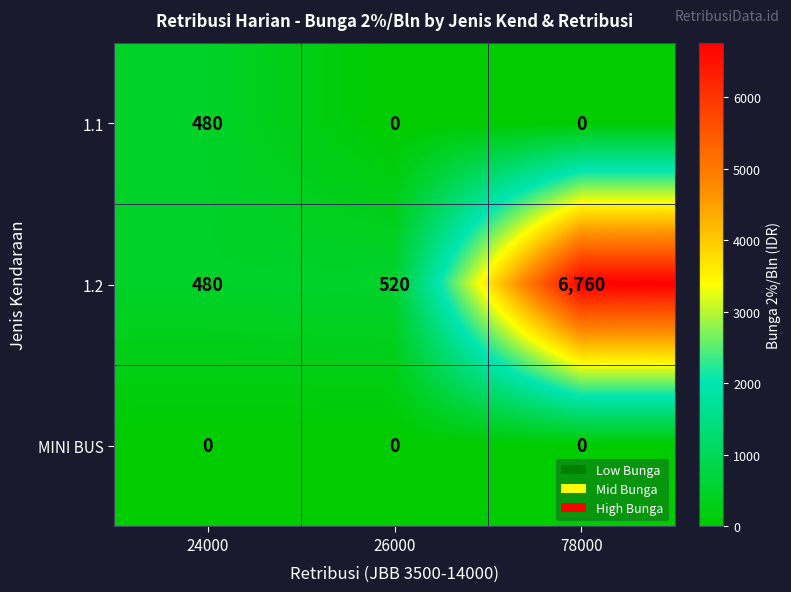

Reading left to right, extract all data points from this chart.

1.1: 24000=480	26000=0	78000=0
1.2: 24000=480	26000=520	78000=6760
MINI BUS: 24000=0	26000=0	78000=0